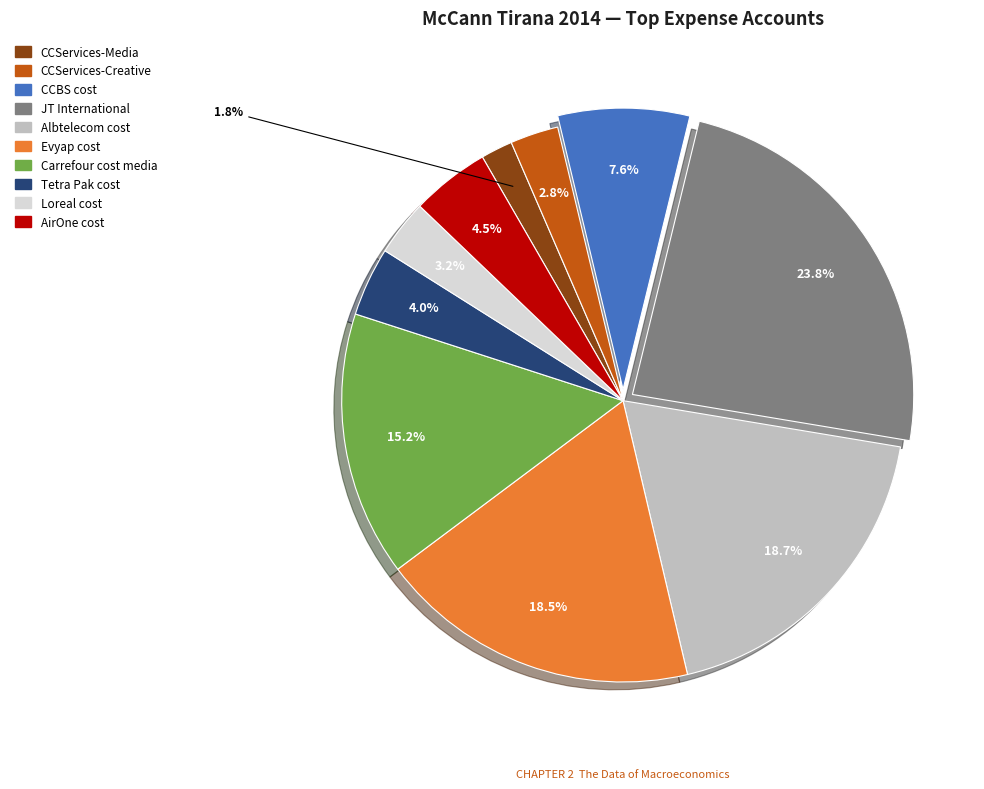

What is the smallest slice in the pie chart?

CCServices-Media